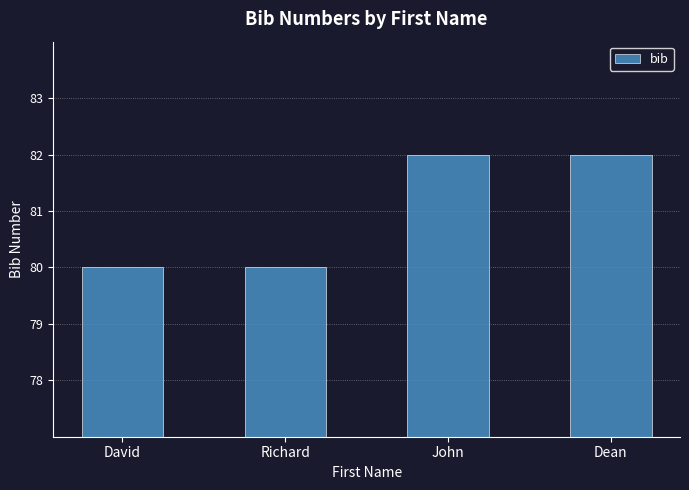

Reading left to right, transcribe all the data shown in this chart.

David=80	Richard=80	John=82	Dean=82